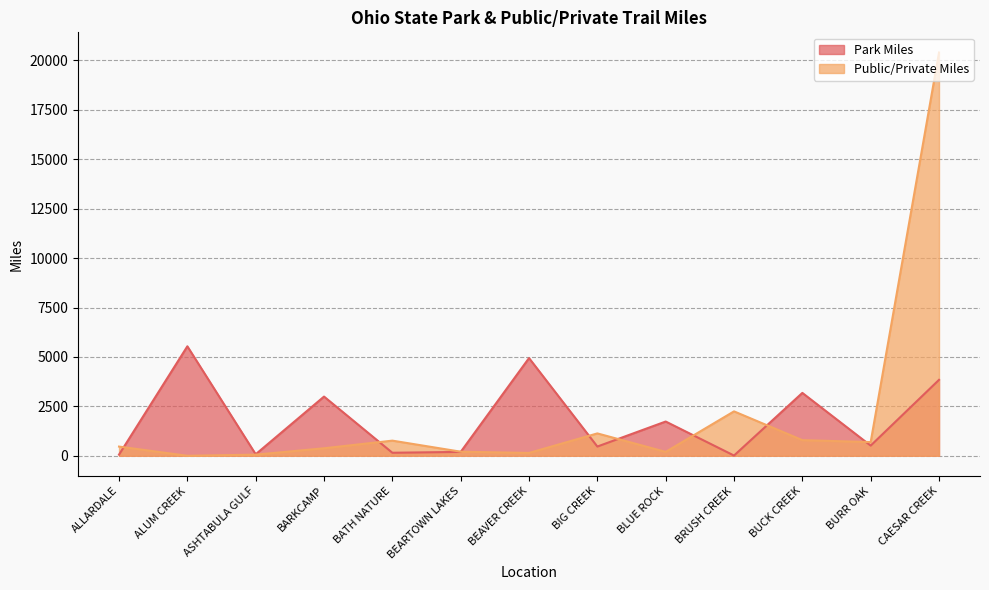

Which has a higher value, BEARTOWN LAKES or BEAVER CREEK?

BEAVER CREEK